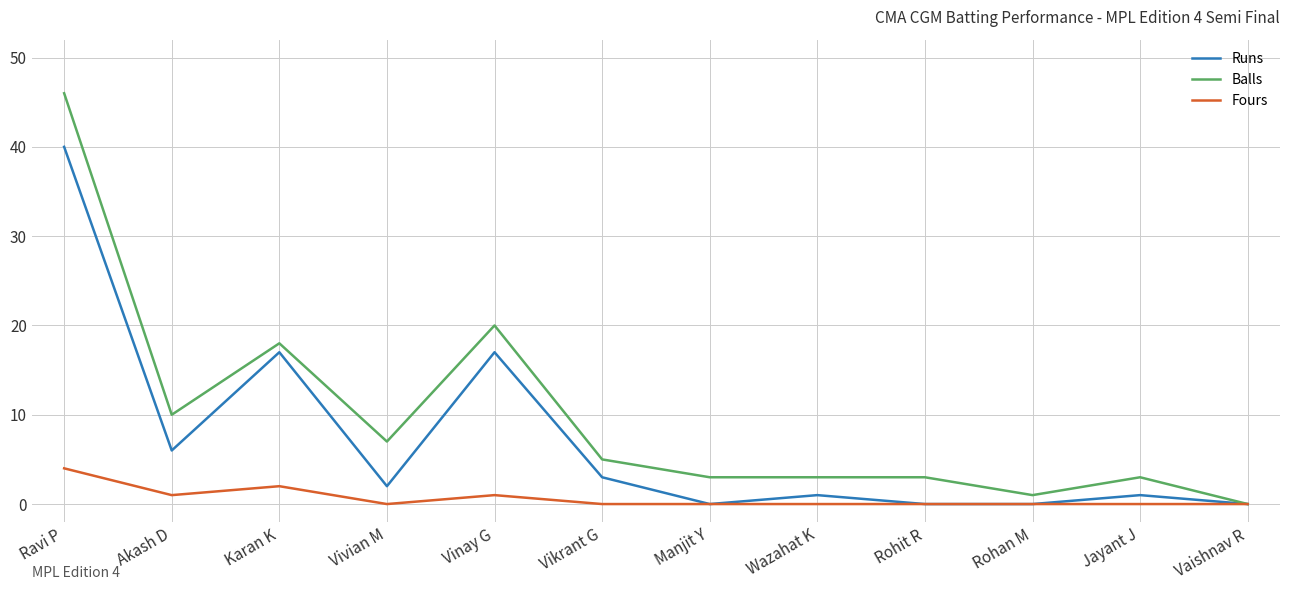

What is the maximum value for Balls?

46